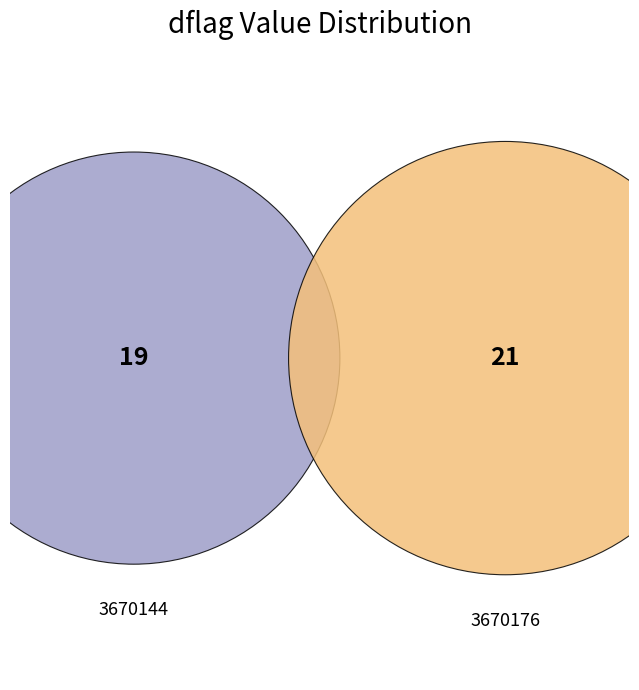

Which has a higher value, 3670144 or 3670176?

3670176